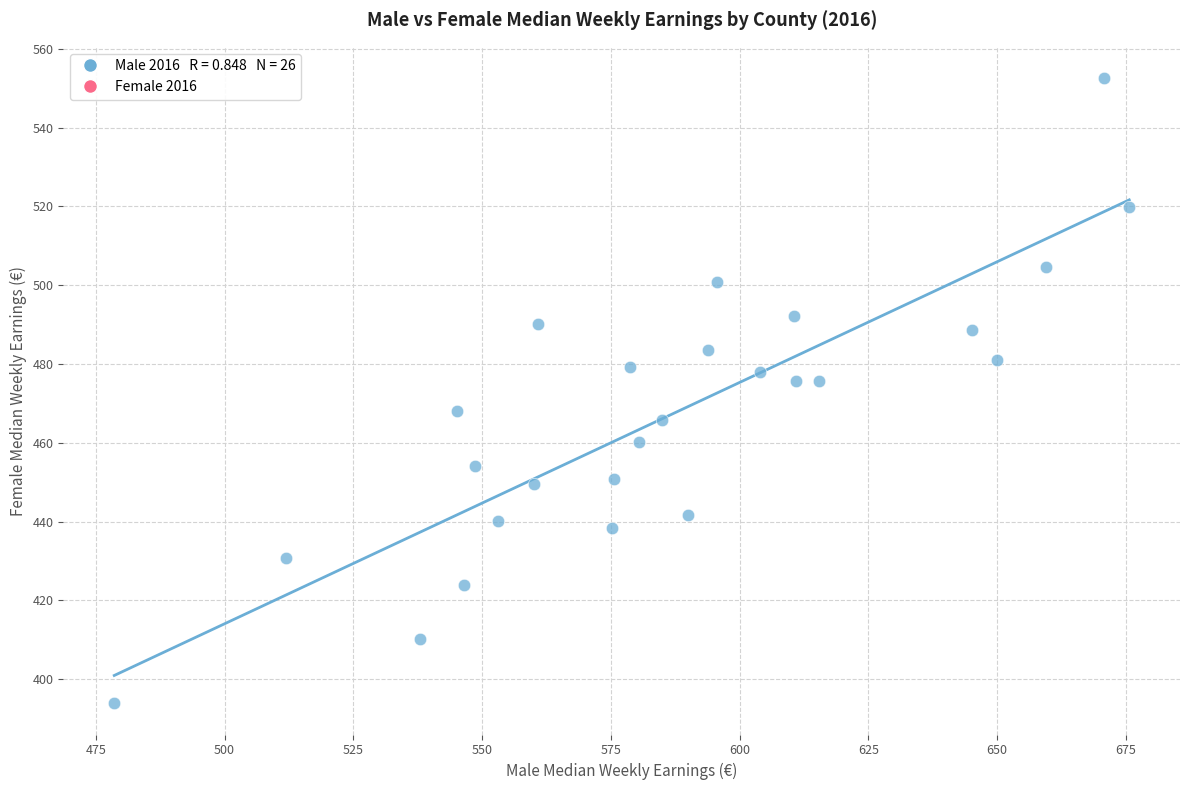

What is the range of X values (max minus min)?

197.1